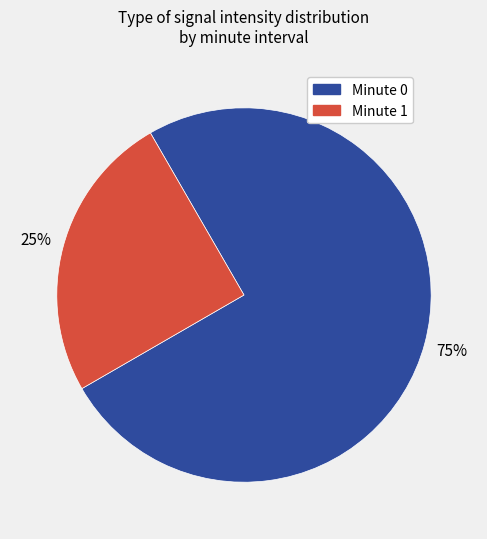

To the nearest percent, what is the difference between the largest and smallest slice percentages?

50%